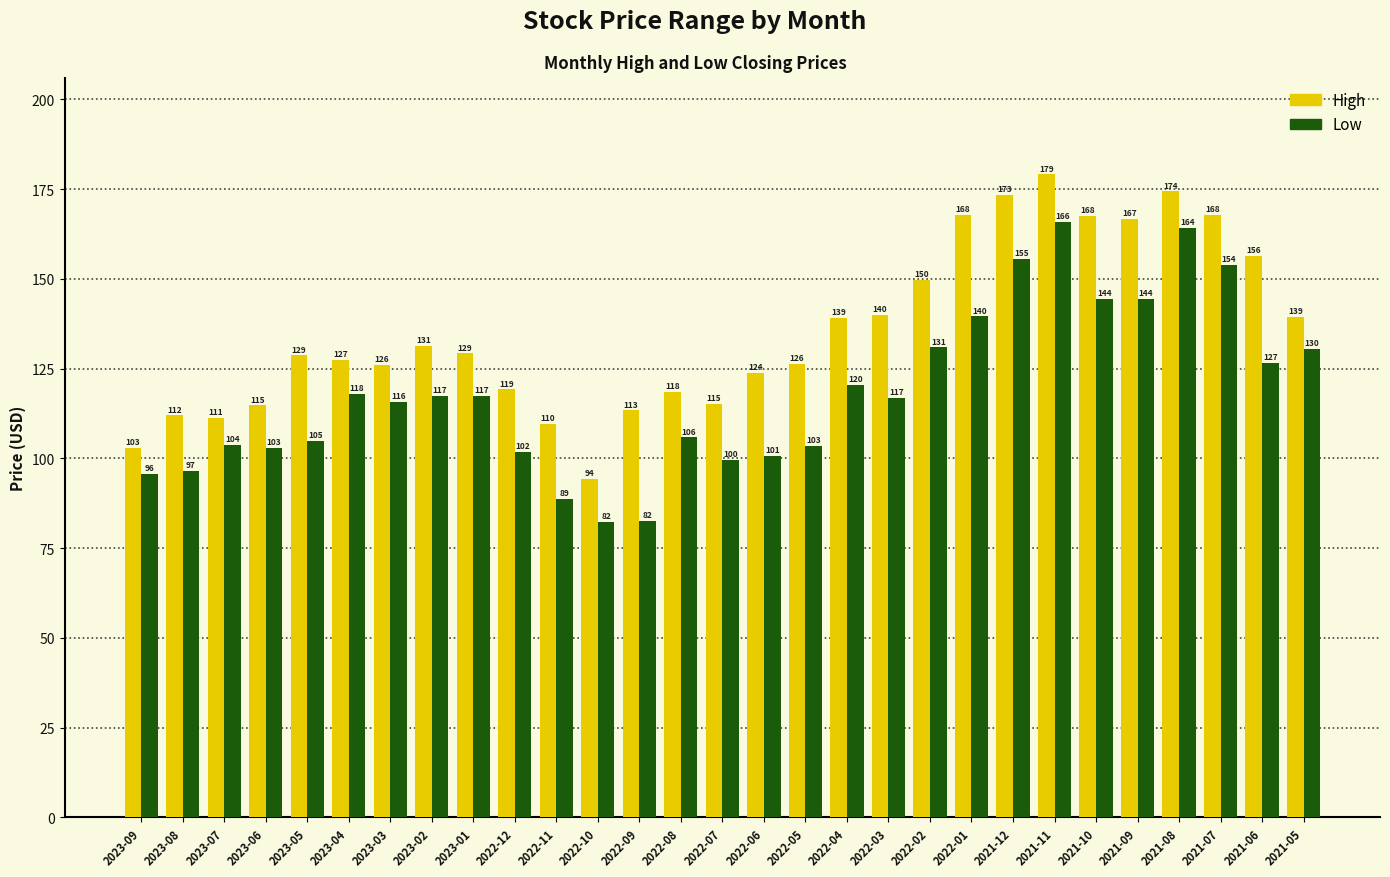

What is the greatest value displayed?

179.1